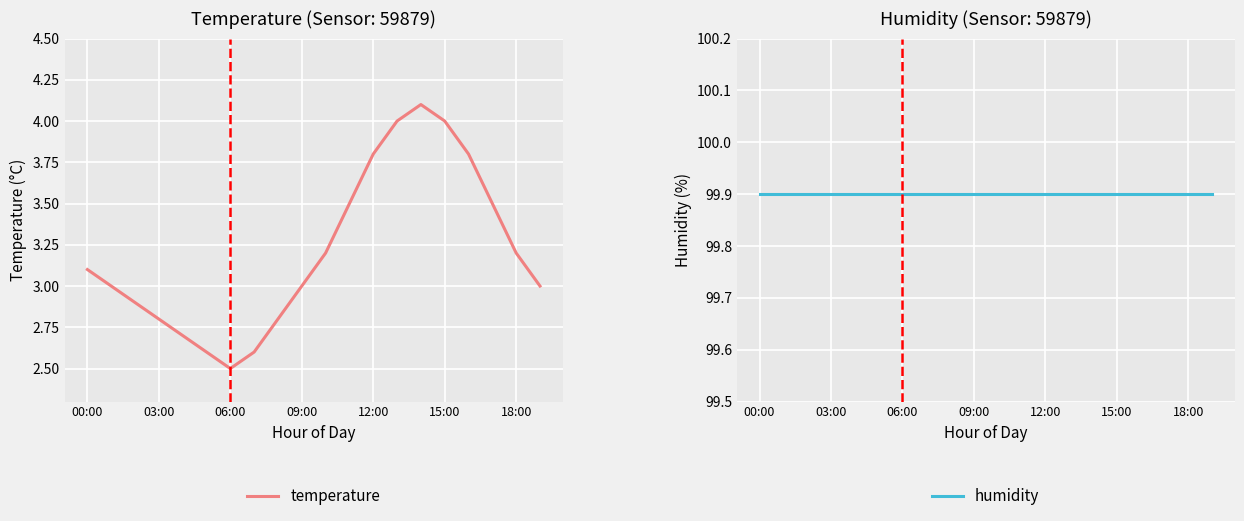

How many data points does each series have?

20